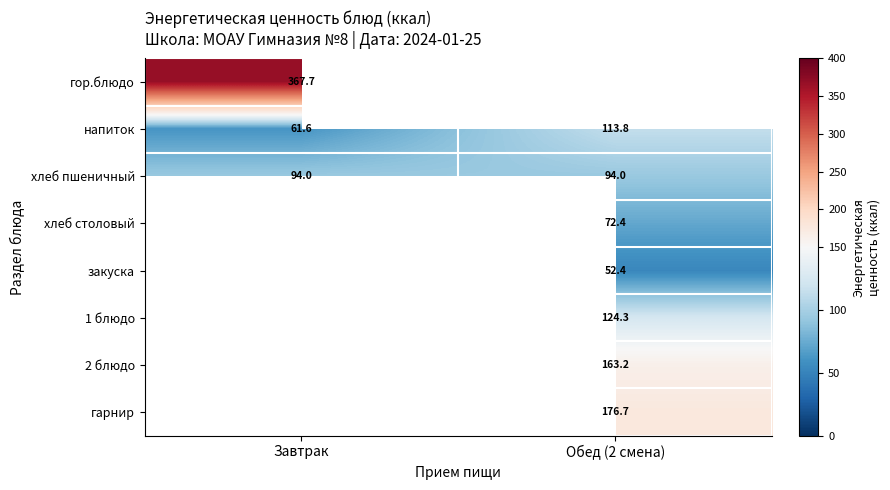

How many categories are shown in the chart?

2